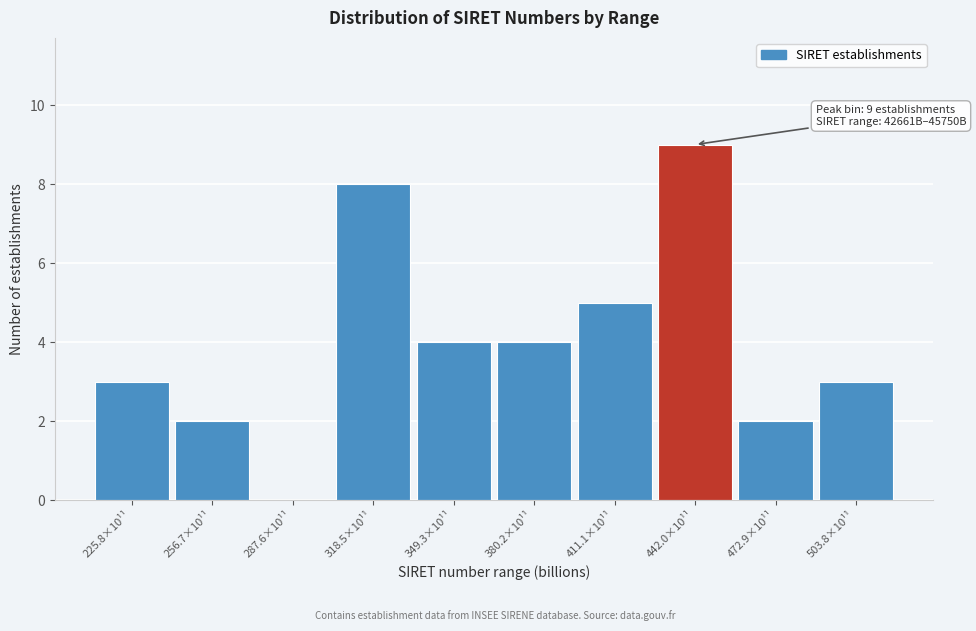

Reading left to right, list all the values displayed in this chart.

225.8×10¹¹=3	256.7×10¹¹=2	287.6×10¹¹=0	318.5×10¹¹=8	349.3×10¹¹=4	380.2×10¹¹=4	411.1×10¹¹=5	442.0×10¹¹=9	472.9×10¹¹=2	503.8×10¹¹=3